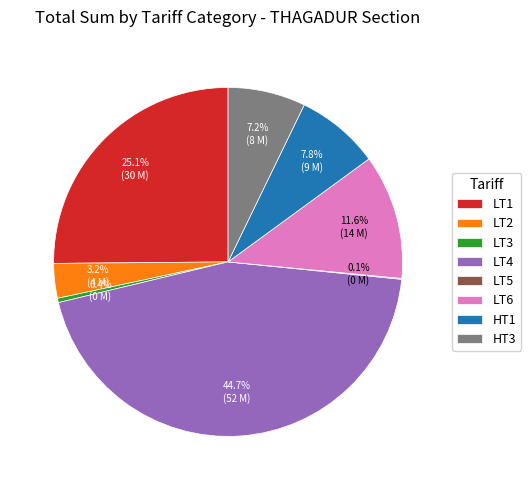

Is it true that LT1 is 35% of the pie?

False